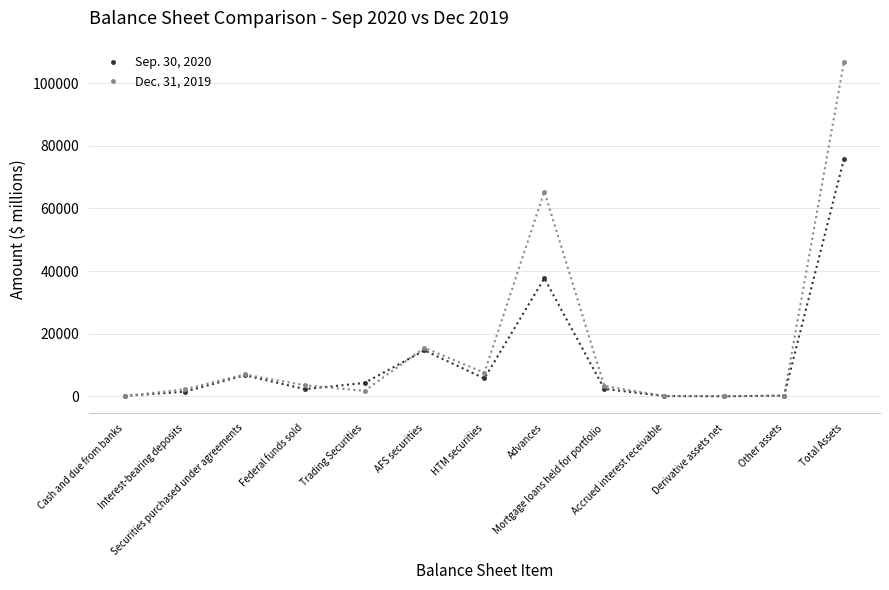

Which series has the largest total across all categories?

Dec. 31, 2019